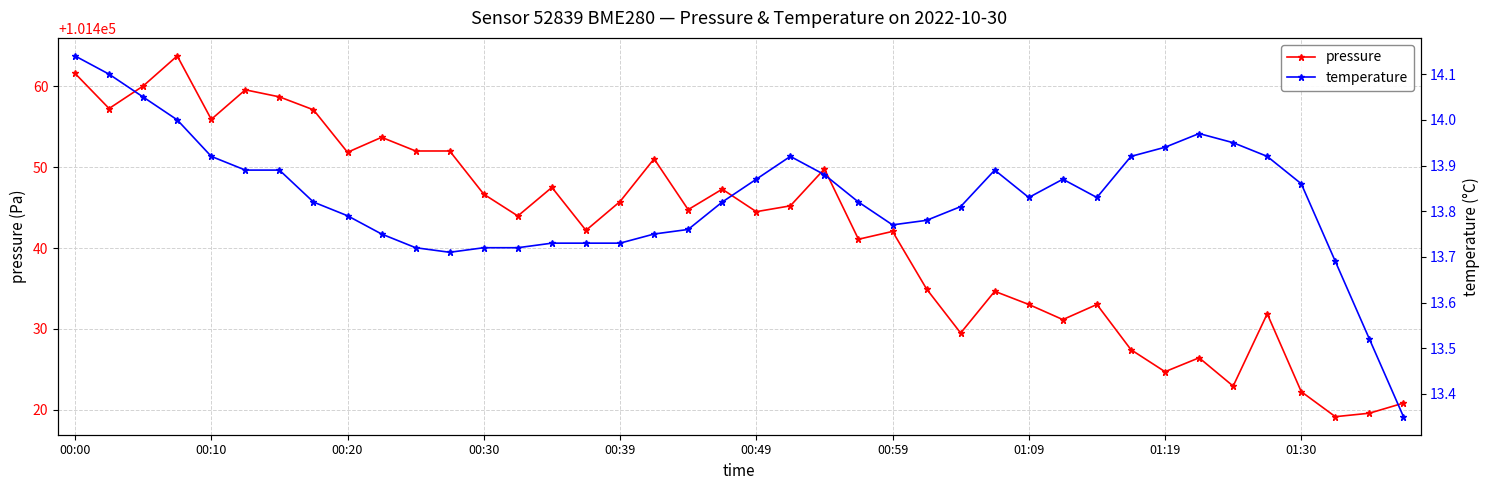

Which category has the lowest value in the pressure series?

37